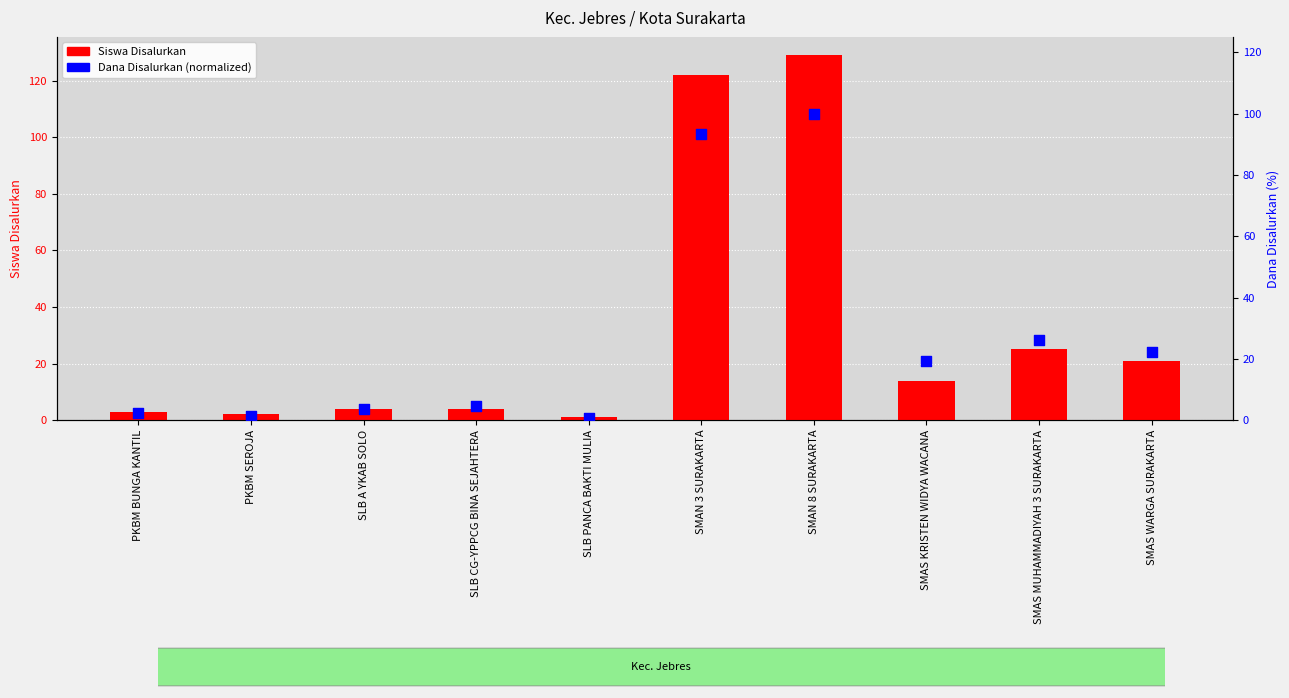

At which category is the sum across all series the highest?

SMAN 8 SURAKARTA